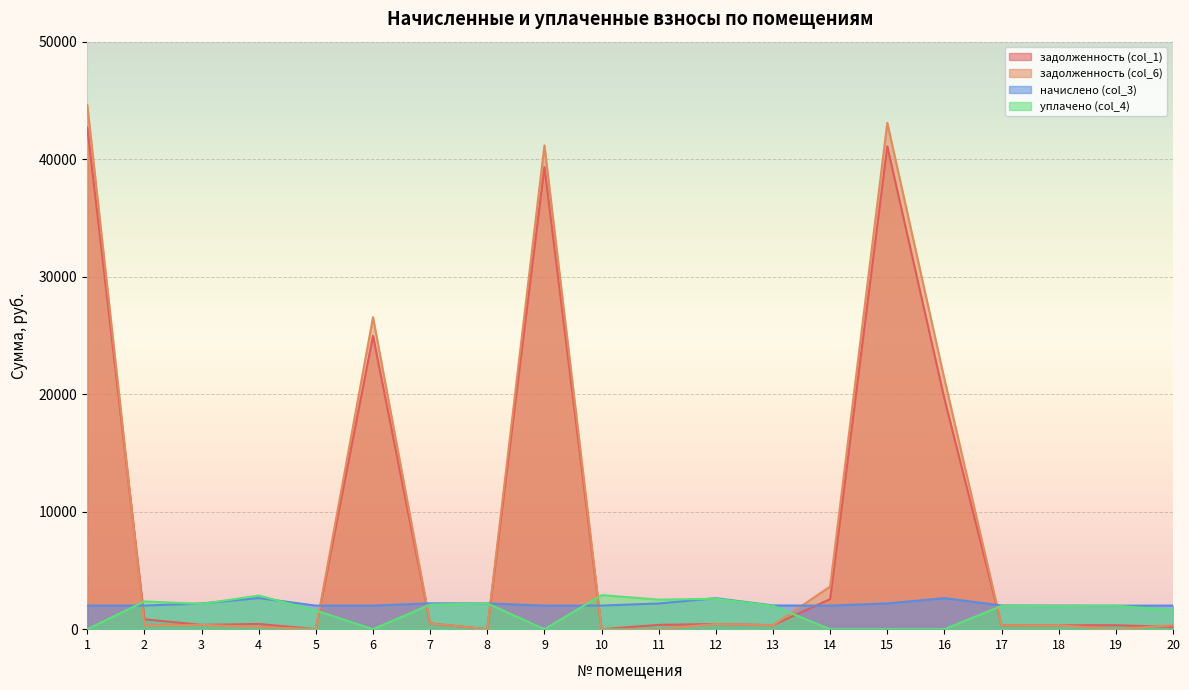

The задолженность (col_1) series shows 519.3 at 2. True or false?

False